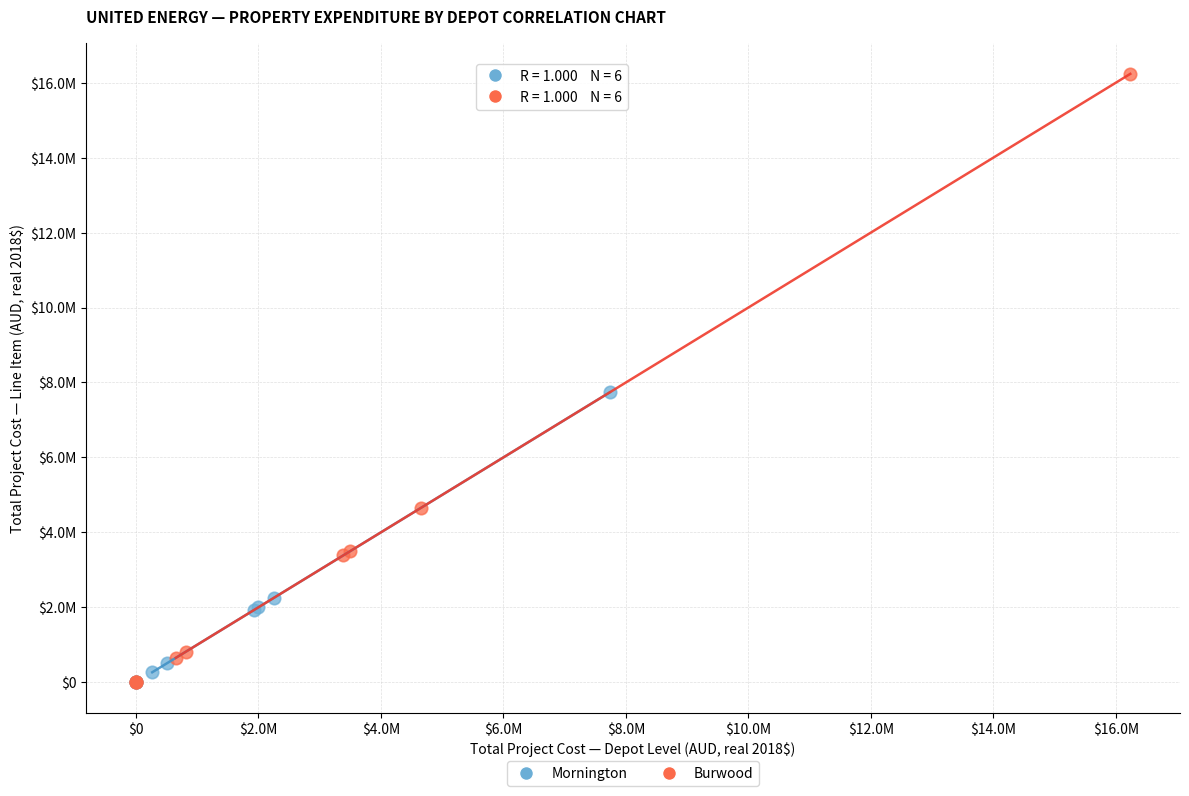

Which series reaches the maximum Y coordinate?

Burwood